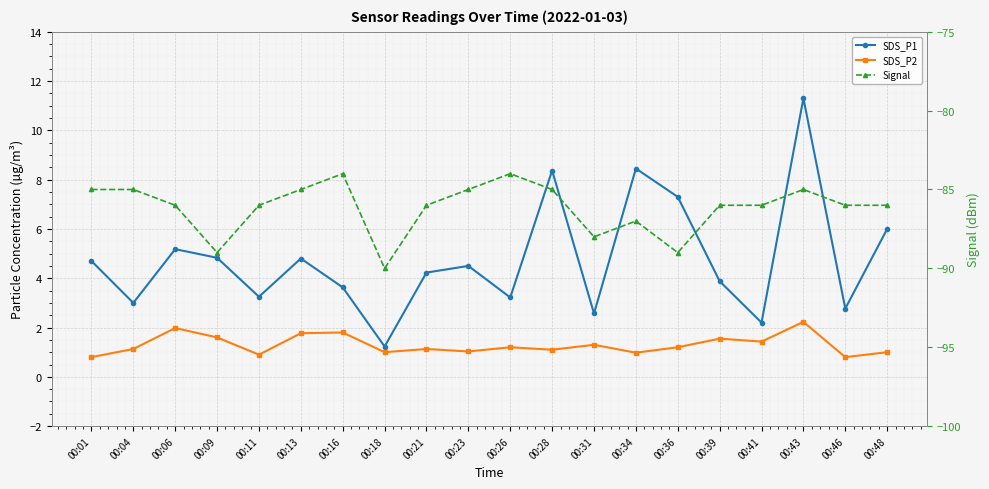

What is the difference between the maximum and second lowest values in the Signal series?

5.0